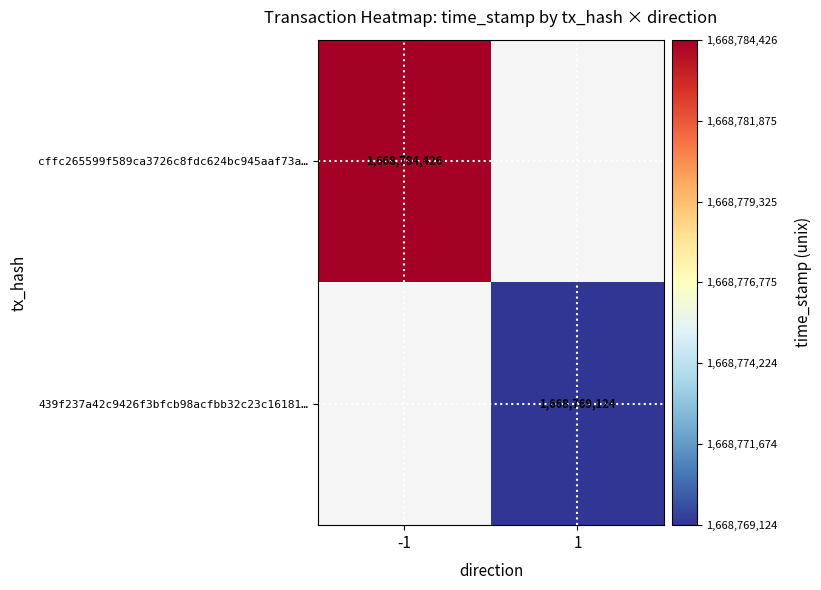

The value of cffc265599f589ca3726c8fdc624bc945aaf73a… at -1 is 683010800.5. True or false?

False